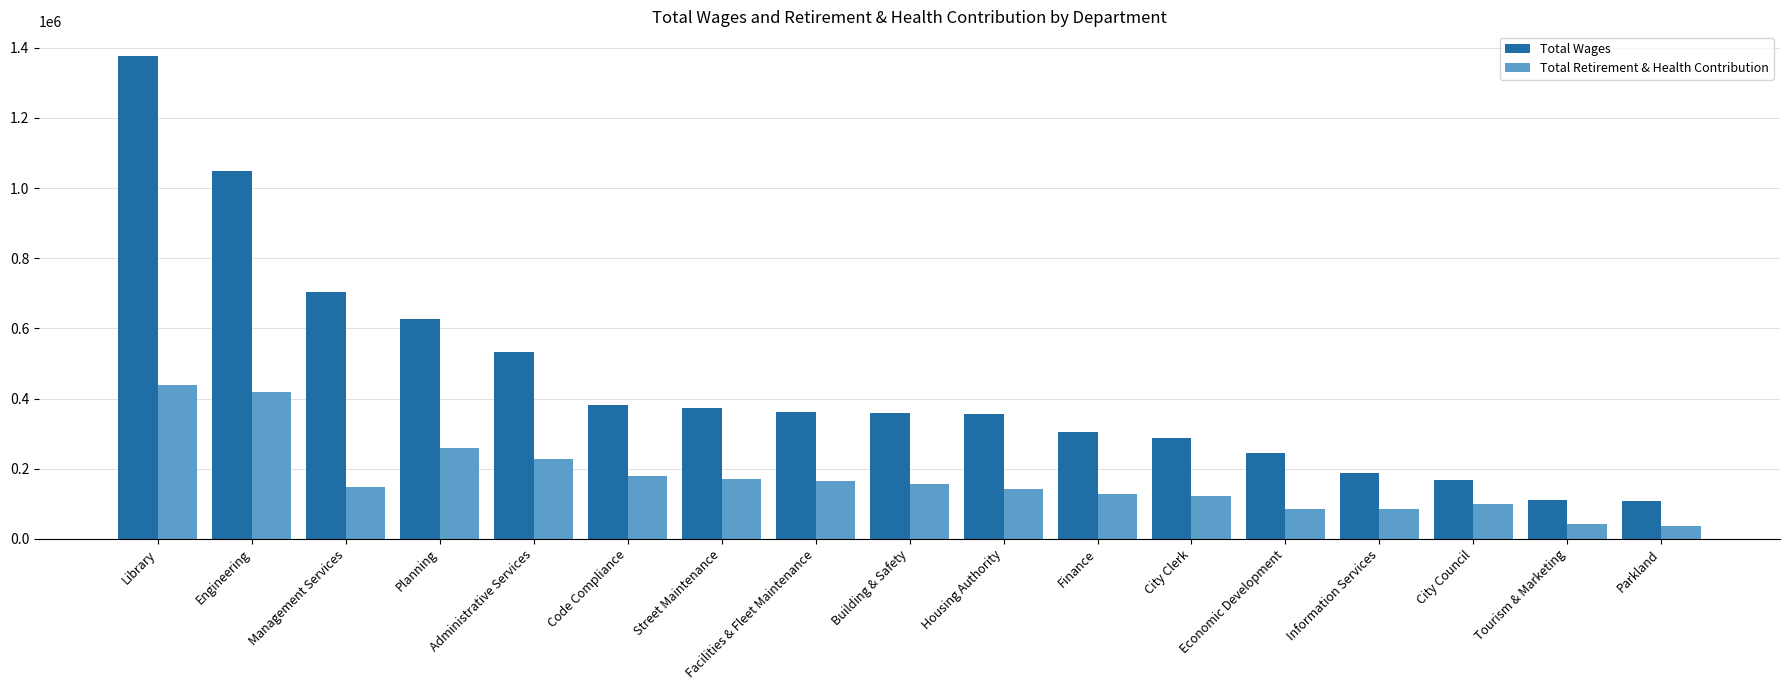

The Total Wages series shows 165165 at Parkland. True or false?

False